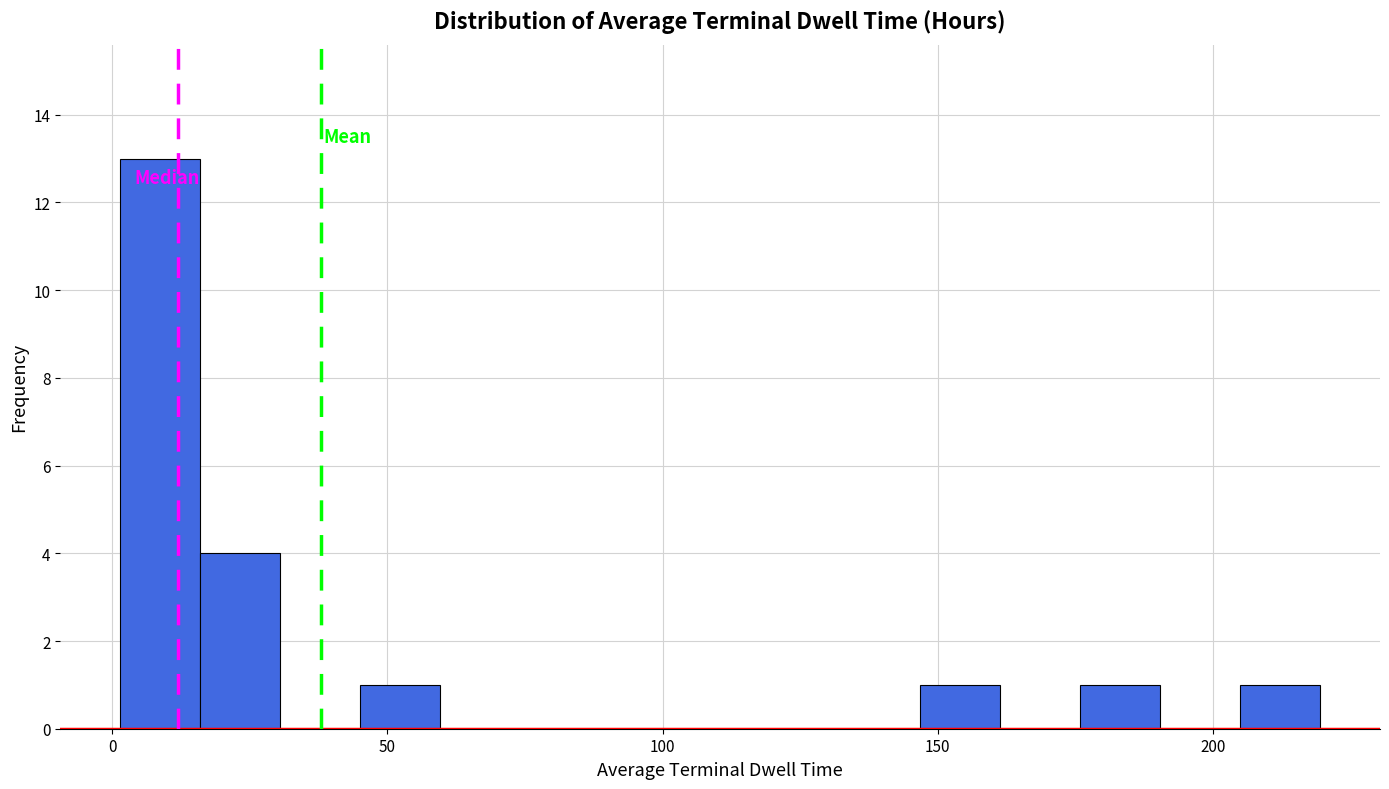

Around what value on the x-axis is the tallest bar? Give the approximate position of its centre, as read against the axis.

10